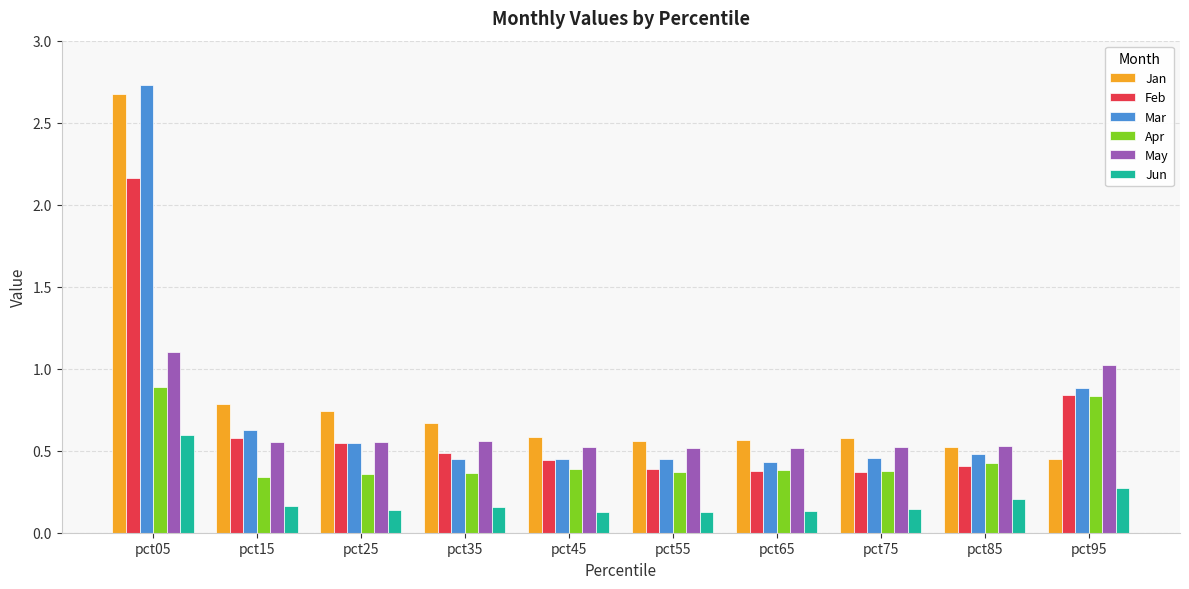

Rank the series by their maximum value, from highest to lowest.

Mar, Jan, Feb, May, Apr, Jun